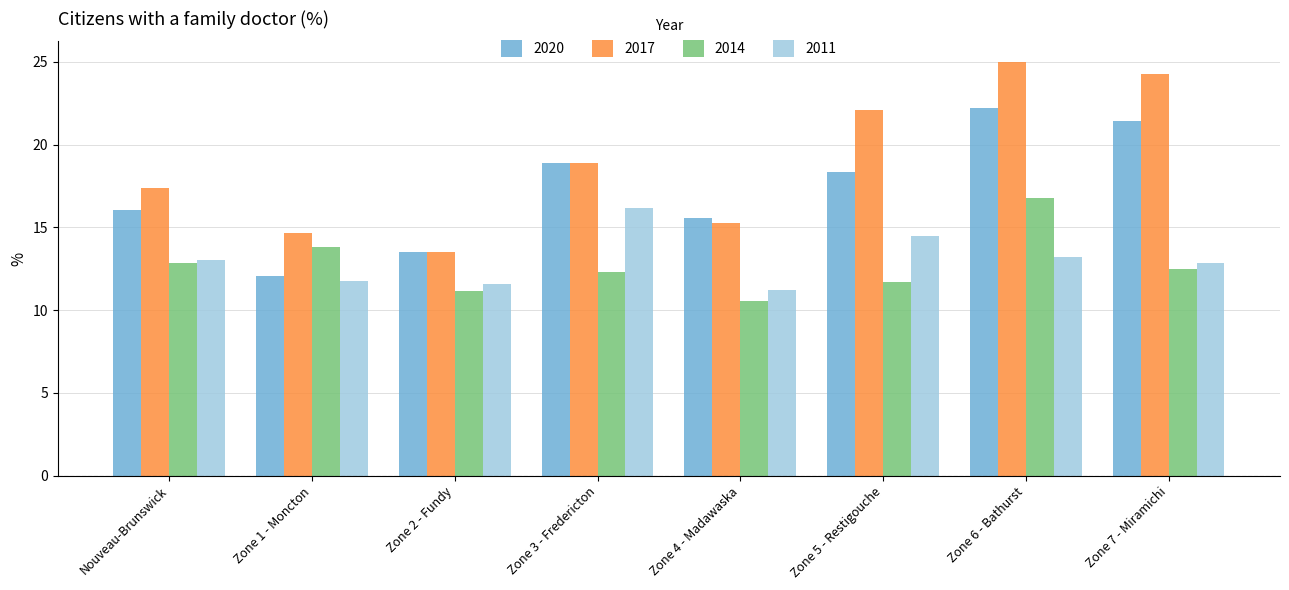

What is the value of the 2011 bar at the 4th from the left?

16.2